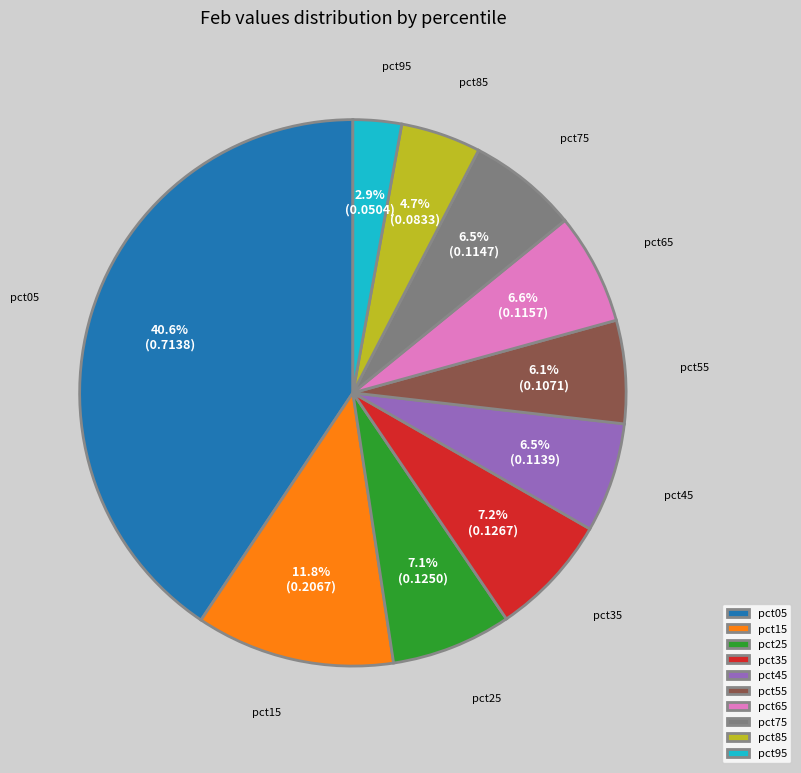

Does any single category account for the majority?

No